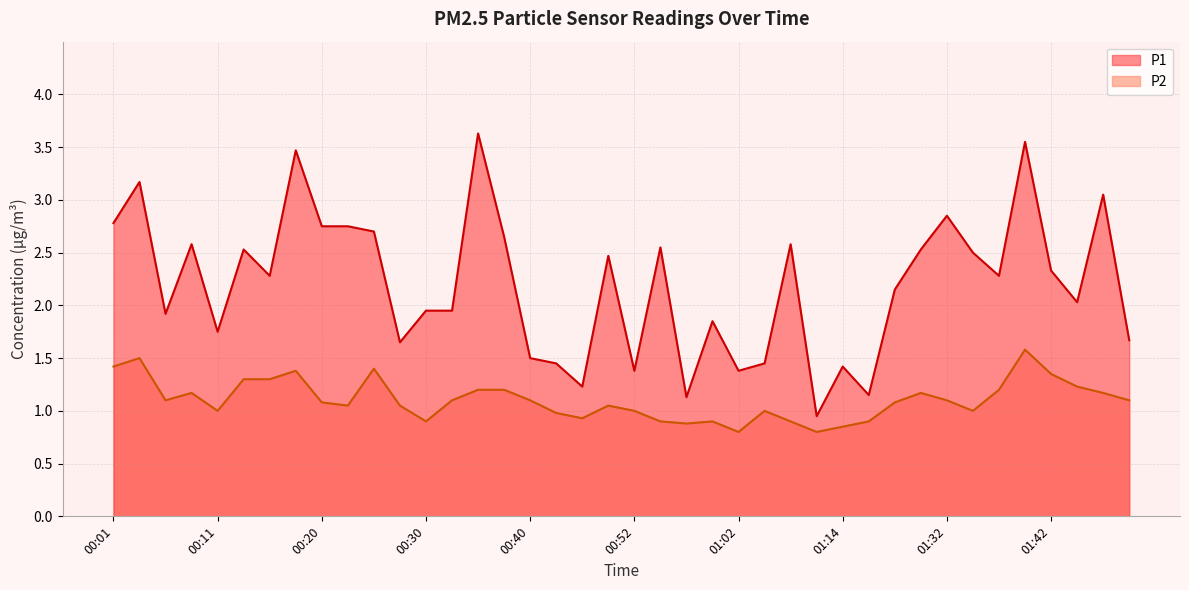

What position from the left is 00:37?

16